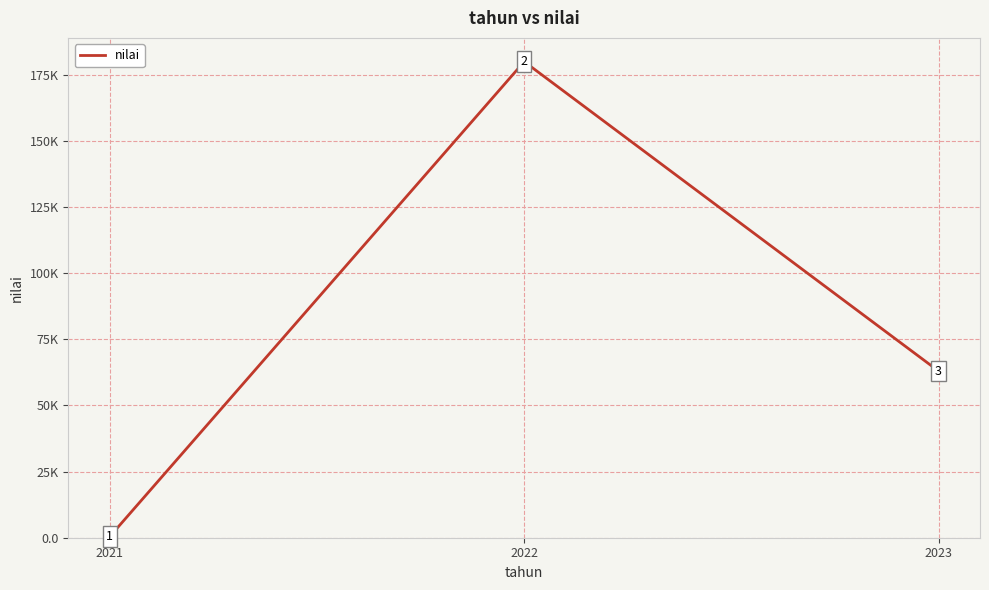

What is the ratio of the value at 2022 to the value at 2021?

390.0